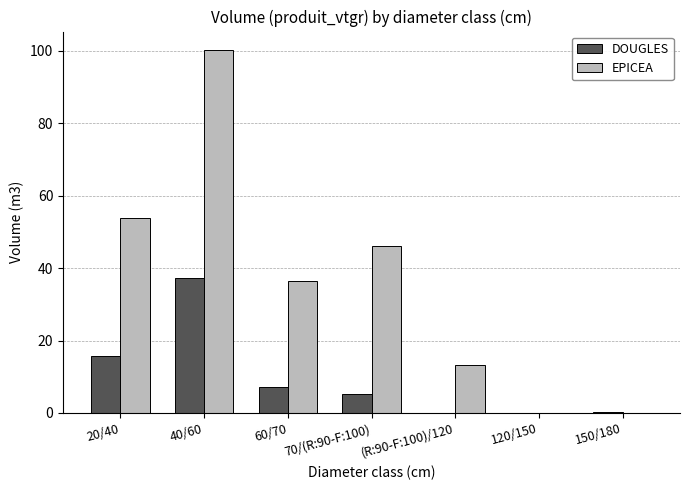

Which series has the largest range (max minus min)?

EPICEA